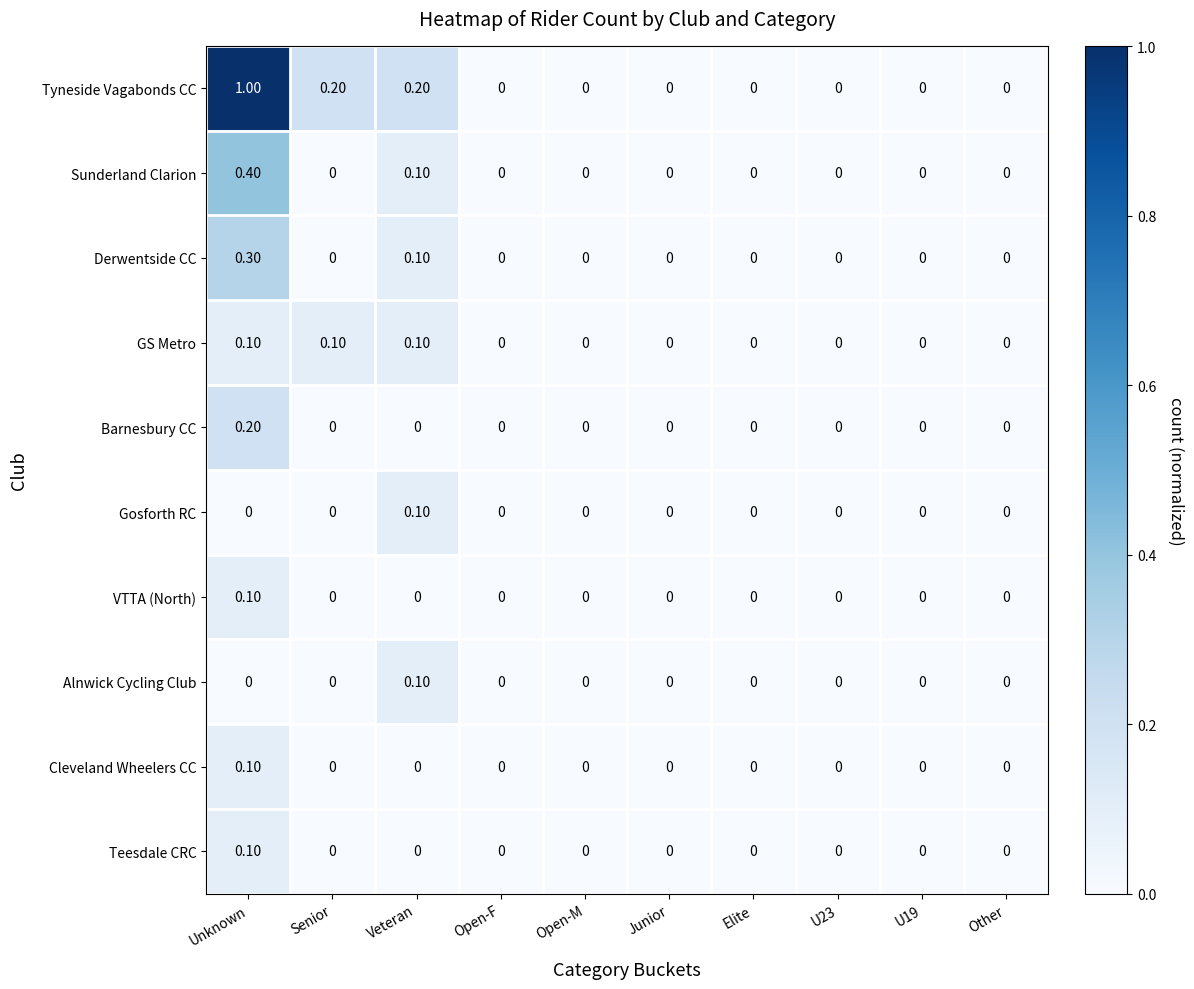

What is the total value across all series at Veteran?

0.7